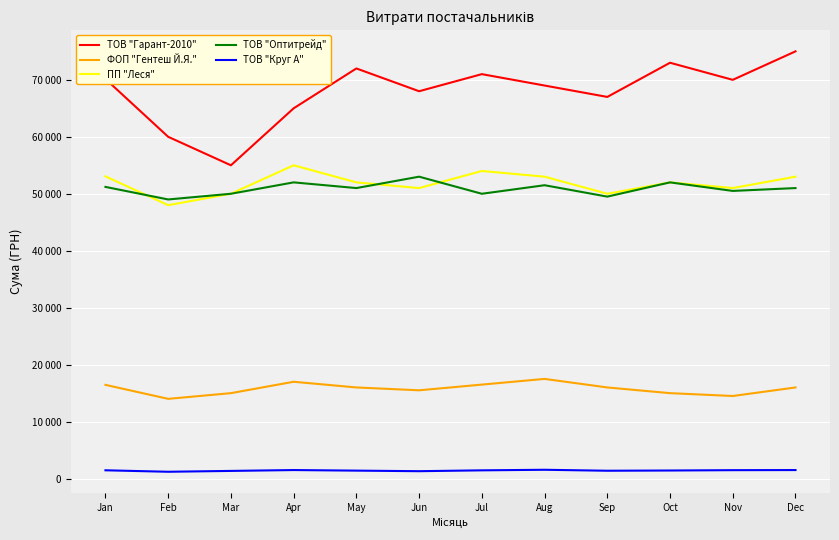

Reading left to right, transcribe all the data shown in this chart.

ТОВ "Гарант-2010": 70153.7	60000.0	55000.0	65000.0	72000.0	68000.0	71000.0	69000.0	67000.0	73000.0	70000.0	75000.0
ФОП "Гентеш Й.Я.": 16454.5	14000.0	15000.0	17000.0	16000.0	15500.0	16500.0	17500.0	16000.0	15000.0	14500.0	16000.0
ПП "Леся": 53053.6	48000.0	50000.0	55000.0	52000.0	51000.0	54000.0	53000.0	50000.0	52000.0	51000.0	53000.0
ТОВ "Оптитрейд": 51204.7	49000.0	50000.0	52000.0	51000.0	53000.0	50000.0	51500.0	49500.0	52000.0	50500.0	51000.0
ТОВ "Круг А": 1459.2	1200.0	1350.0	1500.0	1400.0	1300.0	1450.0	1550.0	1380.0	1420.0	1480.0	1500.0